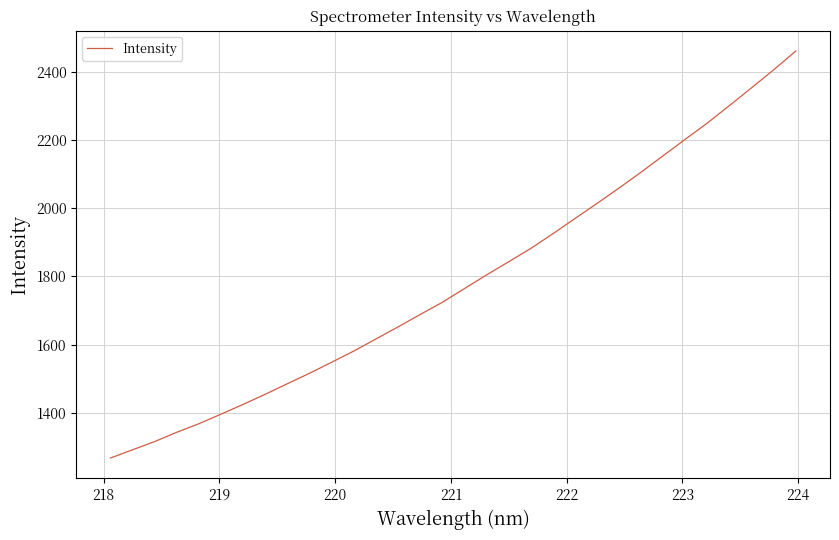

What is the greatest value displayed?

2460.2